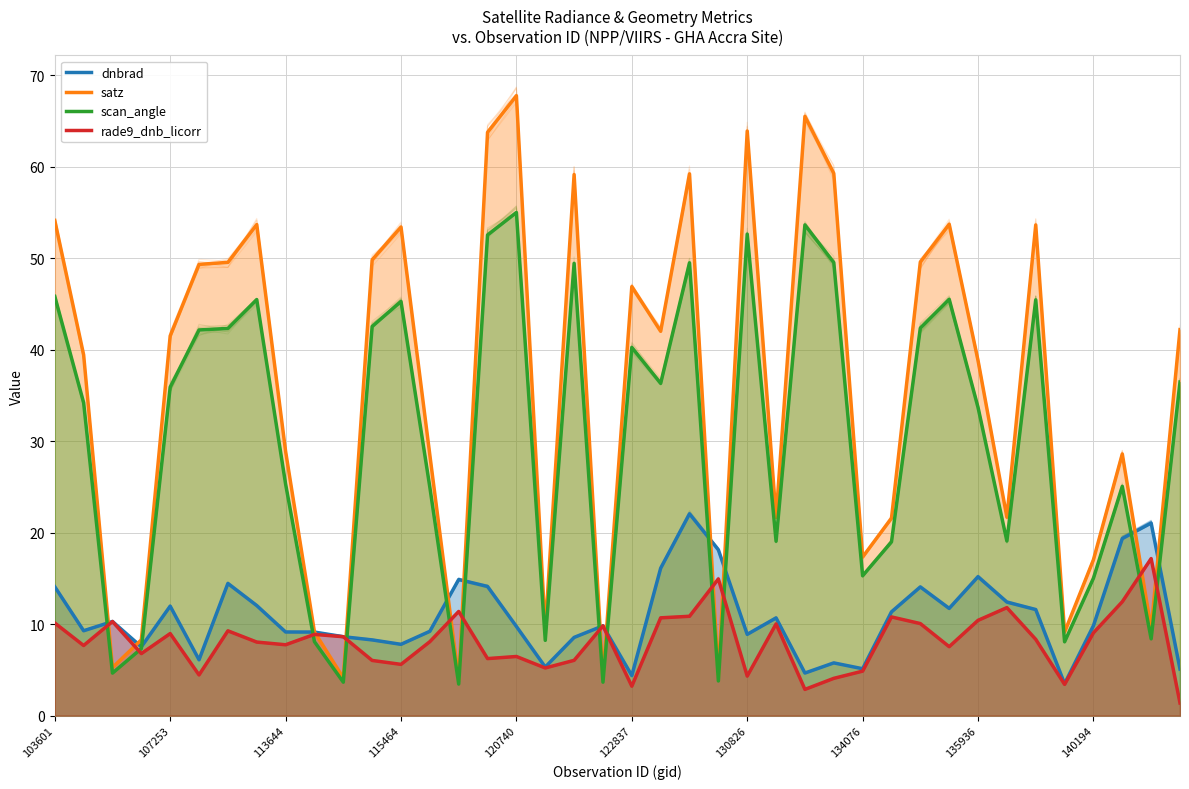

List the series in order of their peak value, lowest first.

rade9_dnb_licorr, dnbrad, scan_angle, satz